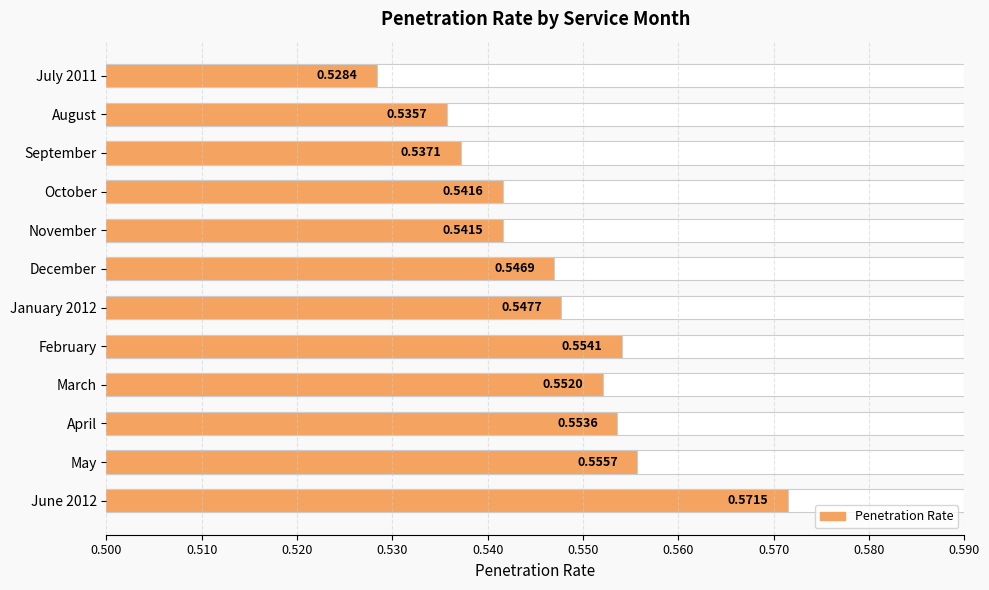

What is the smallest value displayed?

0.5